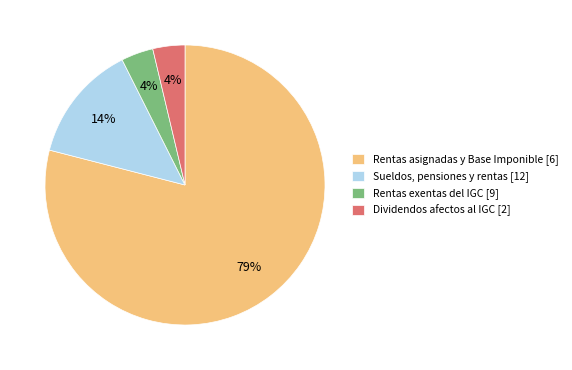

To the nearest percent, what is the average slice percentage?

25%